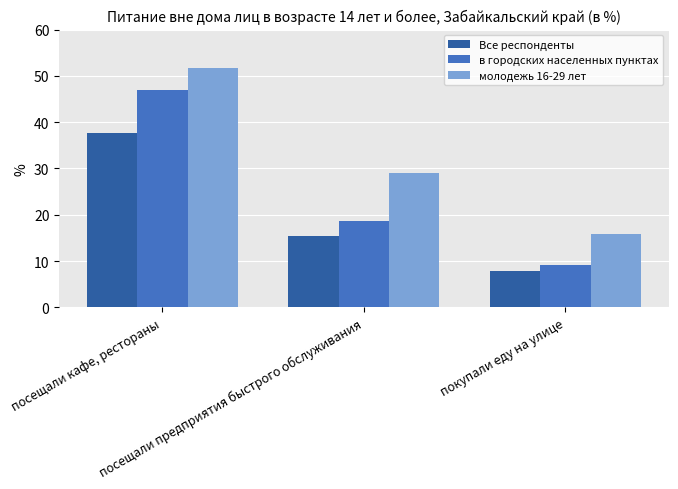

The value of Все респонденты at посещали предприятия быстрого обслуживания is 25.7. True or false?

False